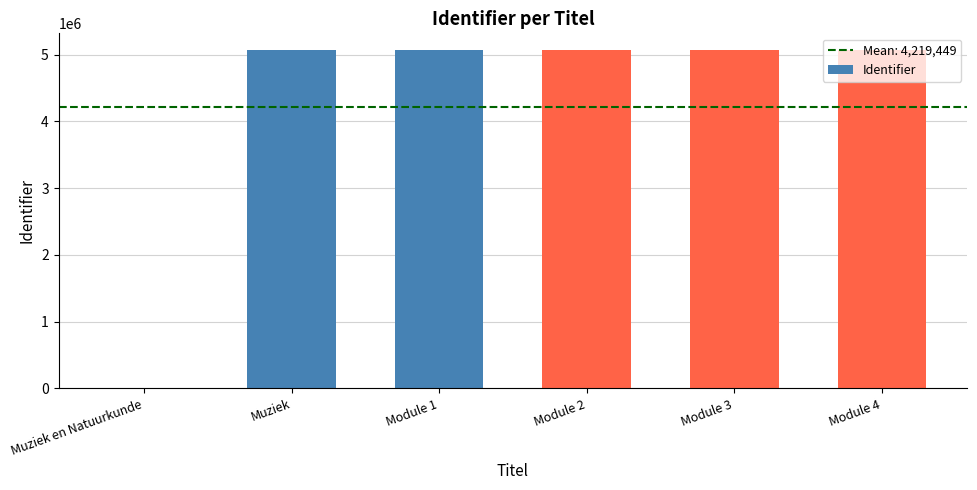

How many series are shown in this chart?

1